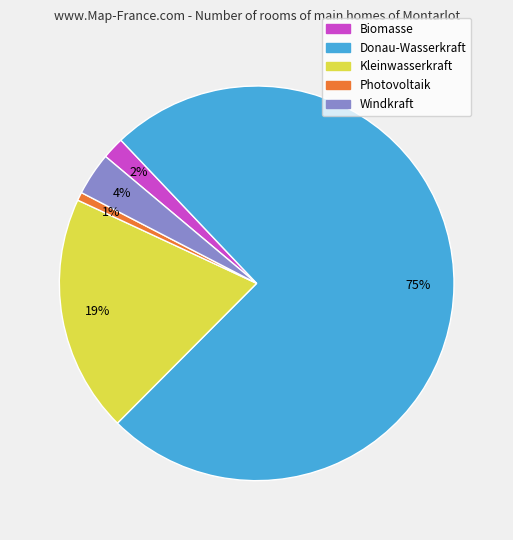

True or false: Donau-Wasserkraft accounts for 68% of the total.

False